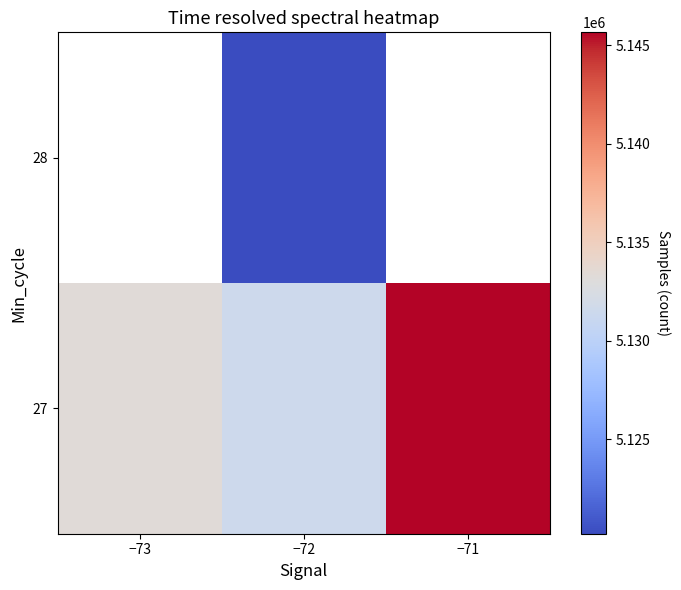

What is the greatest value displayed?

5145651.0